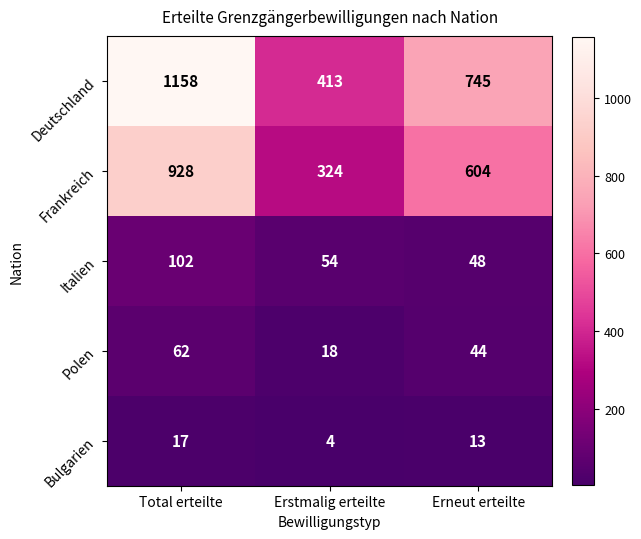

List the series in order of their peak value, lowest first.

Bulgarien, Polen, Italien, Frankreich, Deutschland